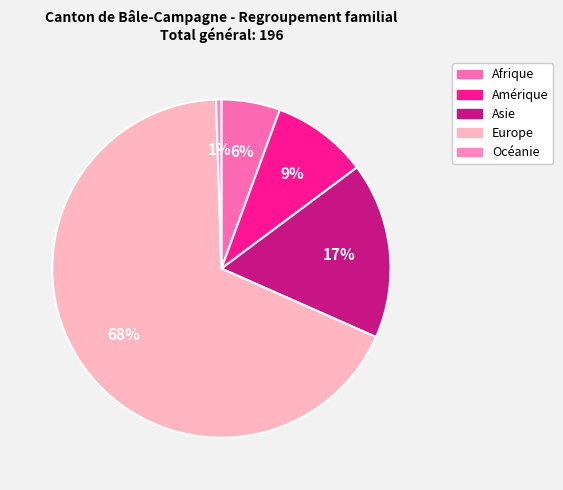

How many segments does this pie chart have?

5